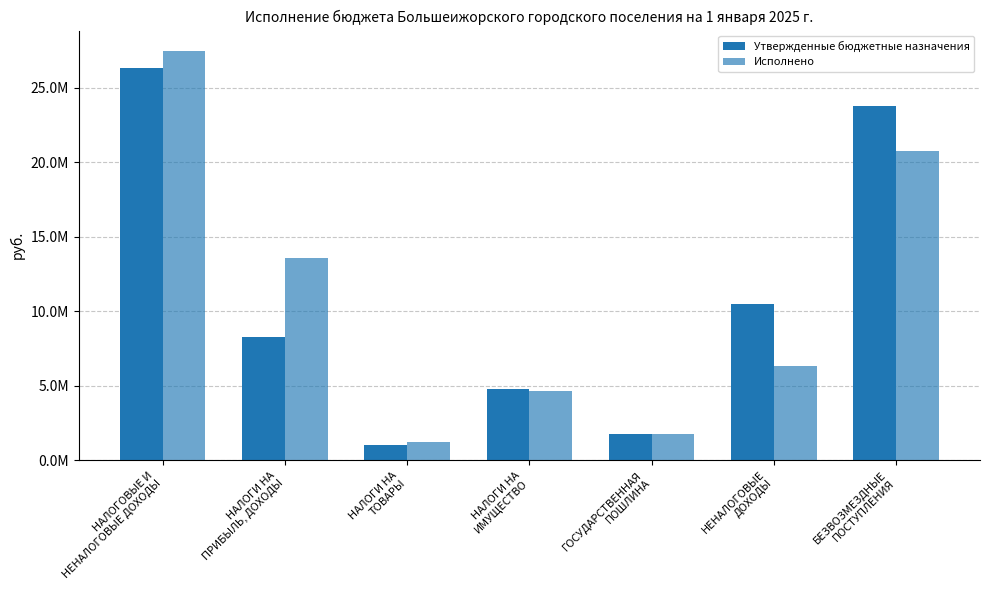

List the labels in order of Исполнено value, largest first.

НАЛОГОВЫЕ И
НЕНАЛОГОВЫЕ ДОХОДЫ, БЕЗВОЗМЕЗДНЫЕ
ПОСТУПЛЕНИЯ, НАЛОГИ НА
ПРИБЫЛЬ, ДОХОДЫ, НЕНАЛОГОВЫЕ
ДОХОДЫ, НАЛОГИ НА
ИМУЩЕСТВО, ГОСУДАРСТВЕННАЯ
ПОШЛИНА, НАЛОГИ НА
ТОВАРЫ